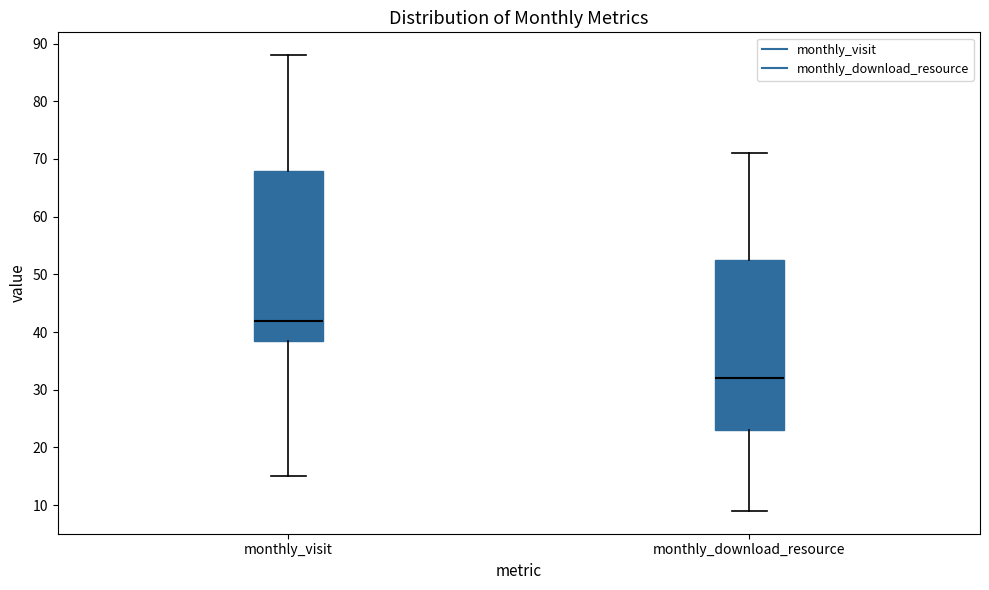

Reading left to right, transcribe this box plot: for each box, give where its median line is, the range the box spans, and where its two whiskers end, as read against the y-axis. The values are not printed on the chart, so give them approximately, as read against the axis.

monthly_visit: median 42, box 39 to 68, whiskers 15 to 88
monthly_download_resource: median 32, box 23 to 53, whiskers 9 to 71